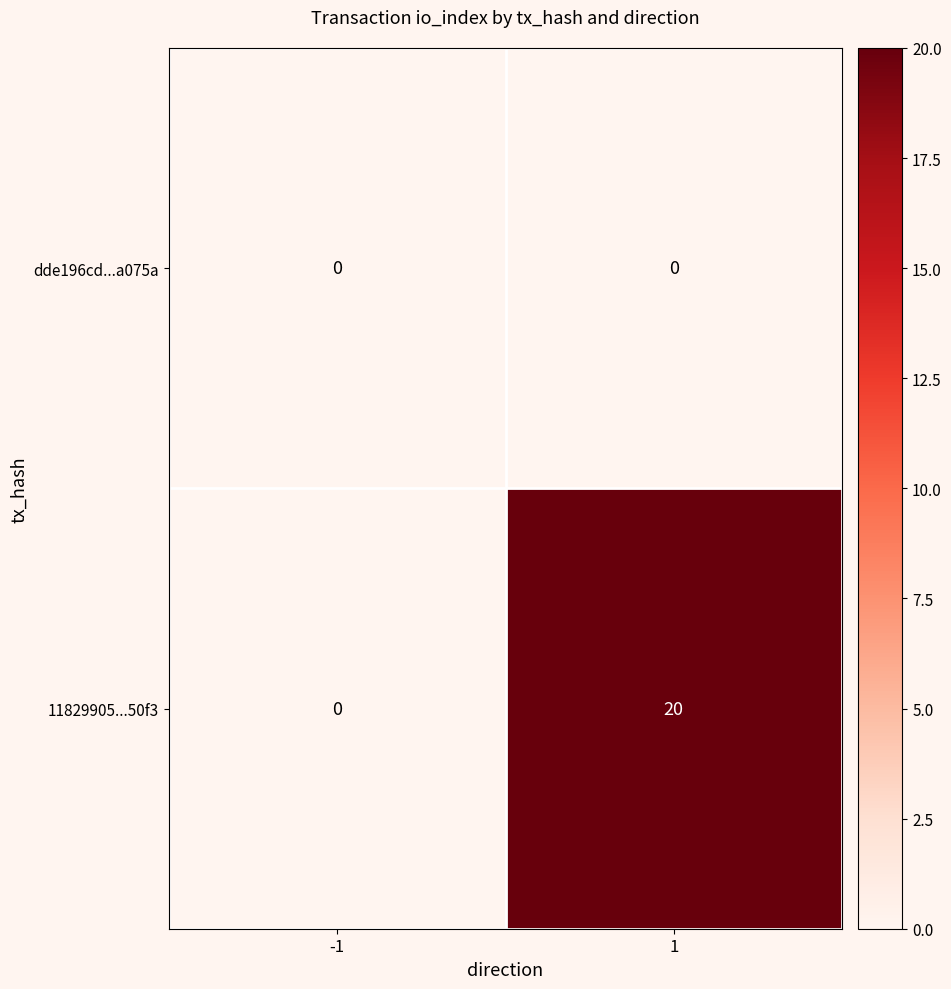

What is the total value across all series at 1?

20